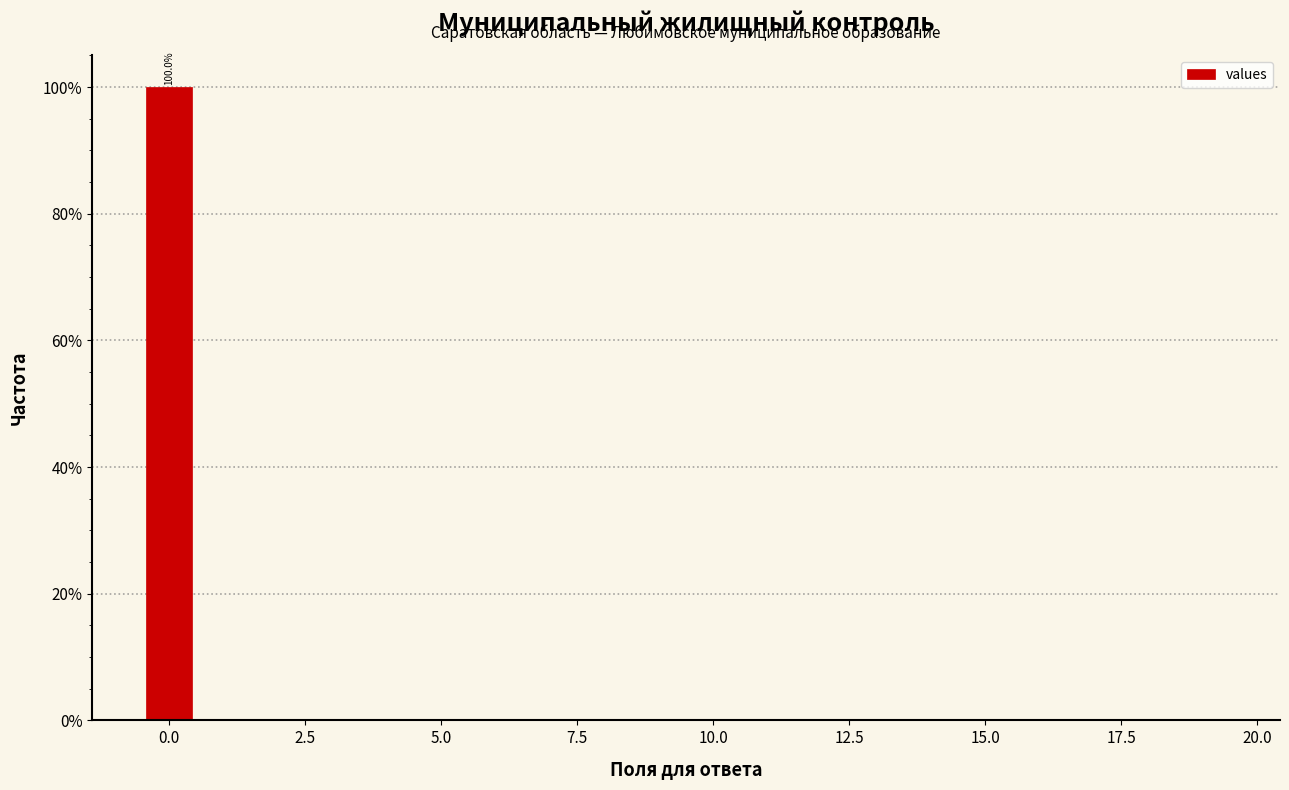

Around what value on the x-axis is the tallest bar? Give the approximate position of its centre, as read against the axis.

0.0